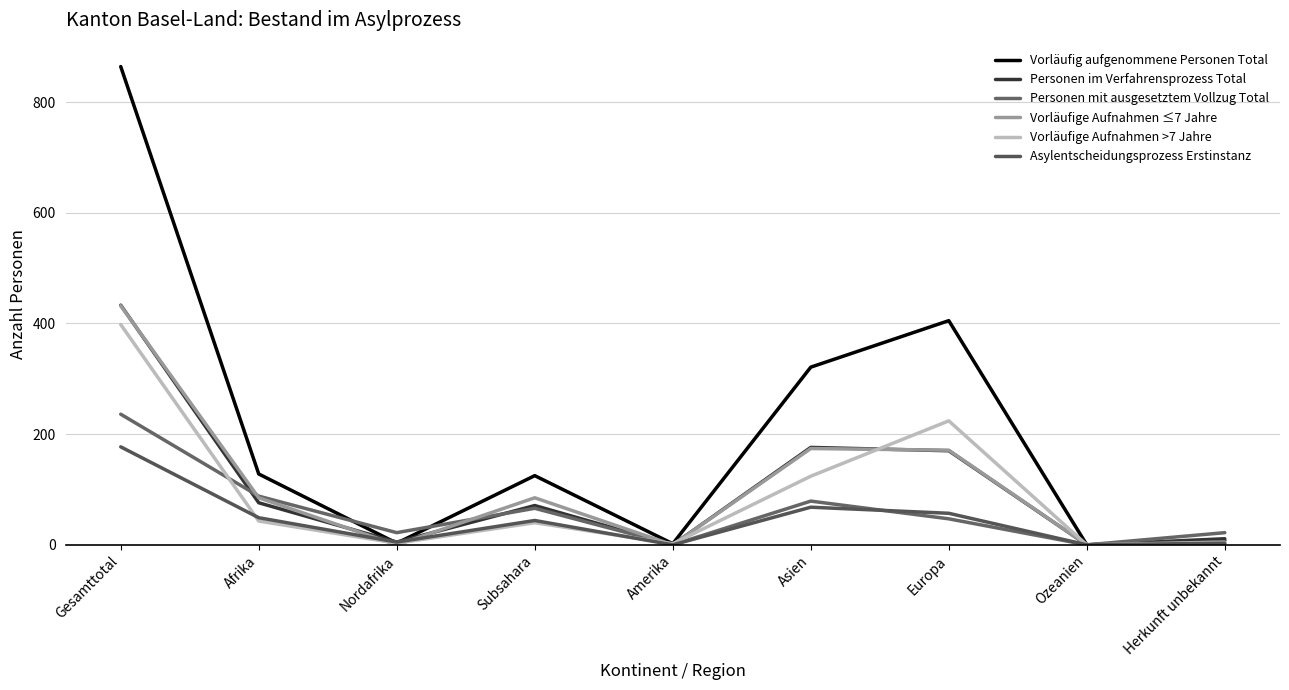

Does the chart have visible grid lines?

Yes